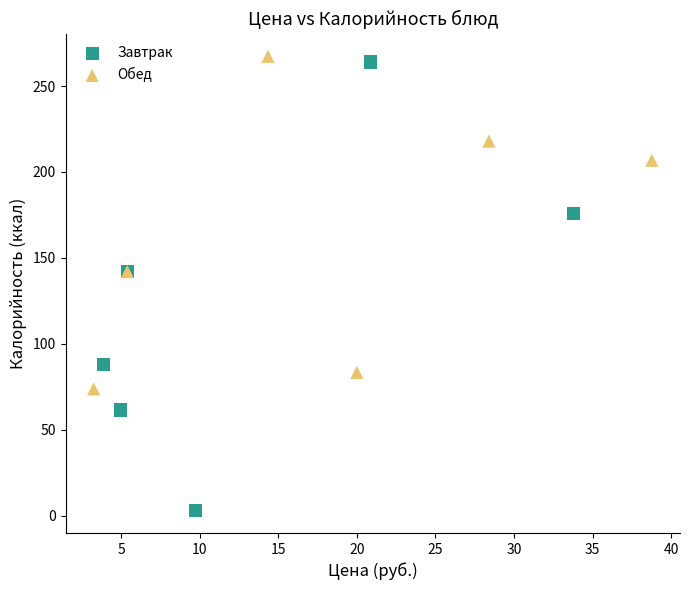

Which series contains the lowest Y value?

Завтрак